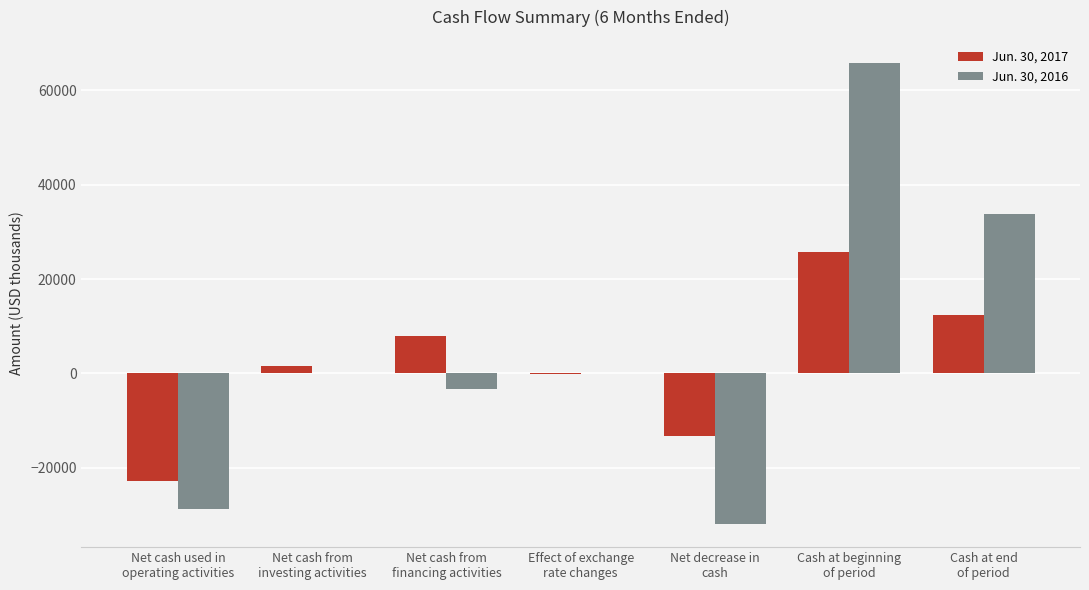

What is the average value of the Jun. 30, 2016 series?

5114